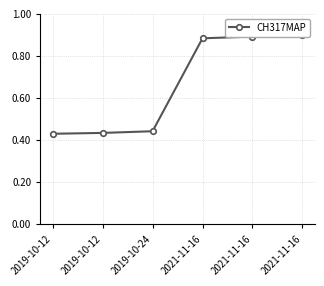

True or false: there are more than 1 points higher than both neighbors.

False